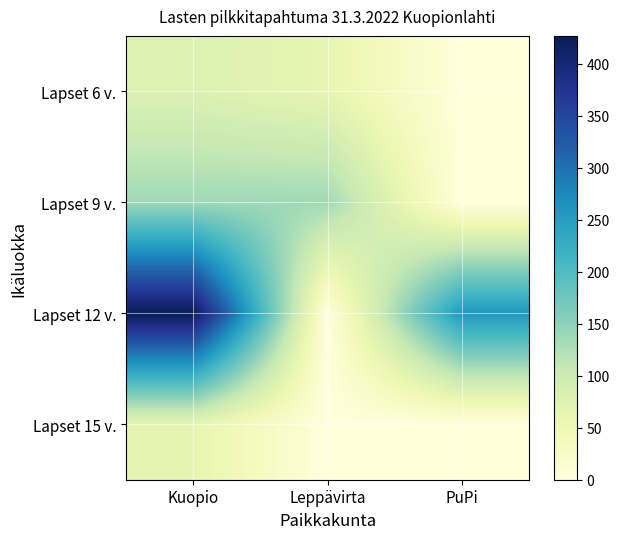

At which label does Kuopio first exceed 136?

2